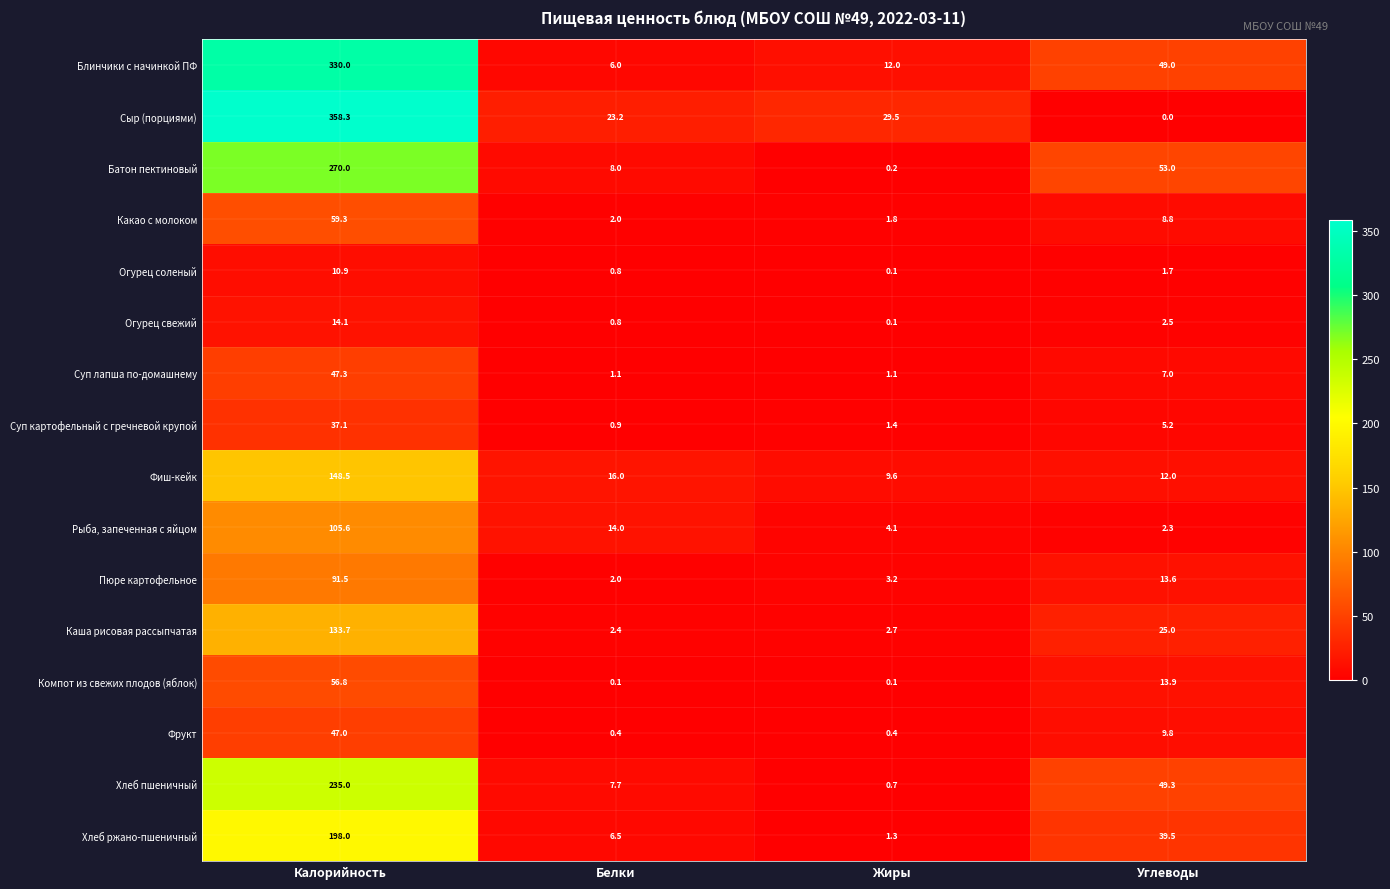

The value of Огурец свежий at Углеводы is 4.0. True or false?

False